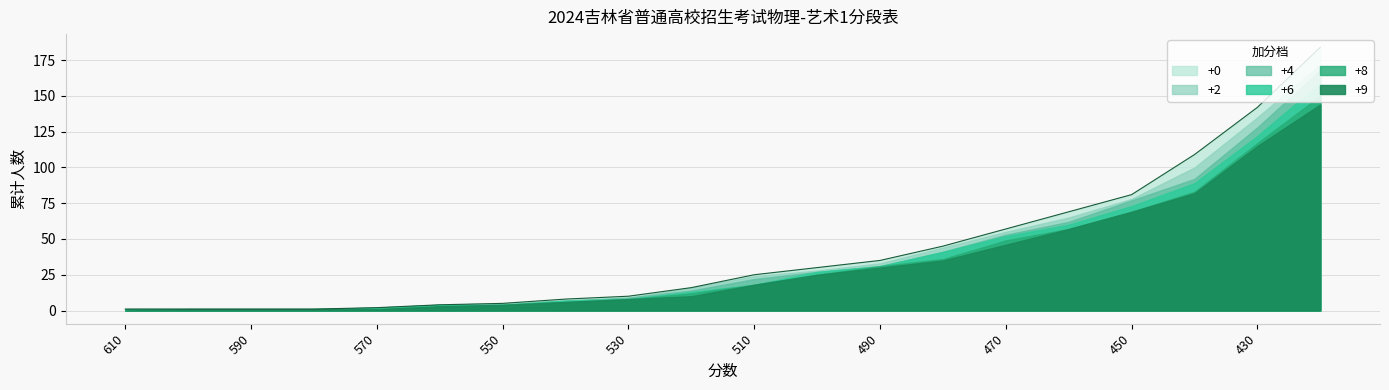

The +8 series shows 69 at 450. True or false?

True